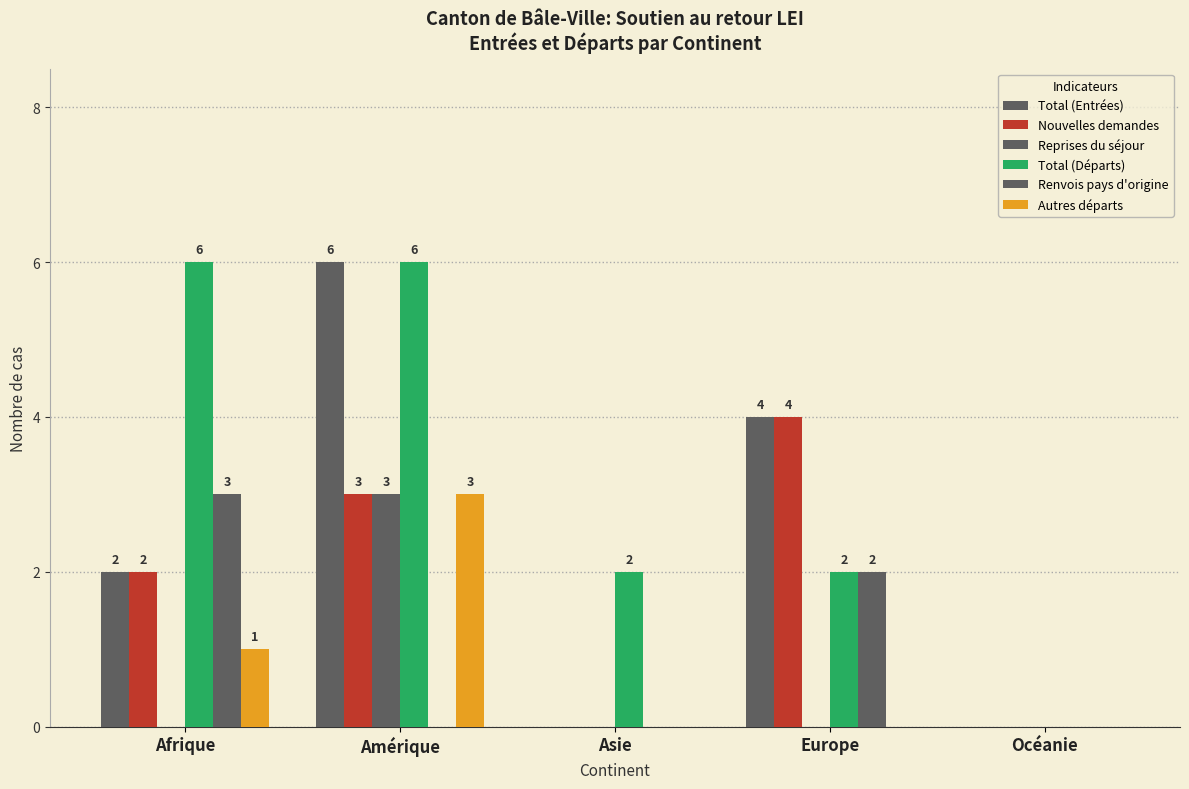

Does the chart contain stacked bars?

No